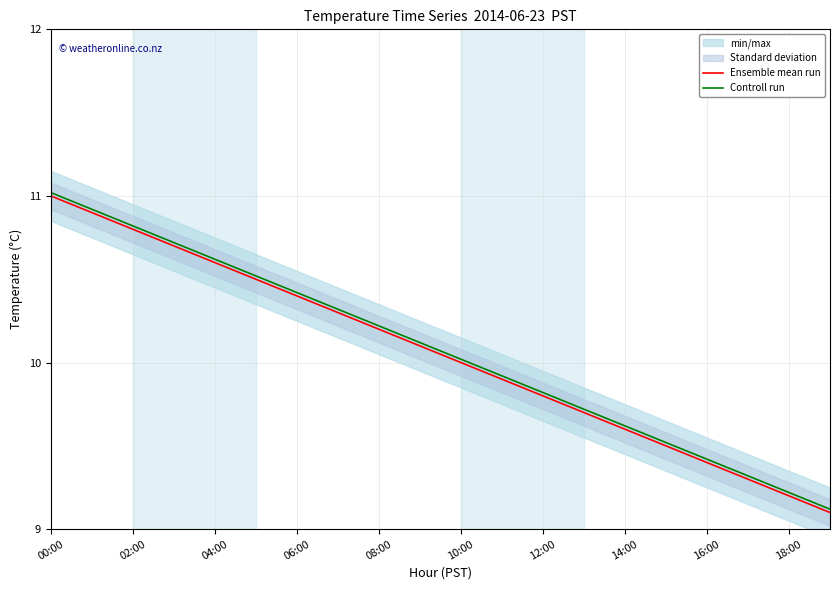

The Ensemble mean run series shows 16.5 at 06:00. True or false?

False